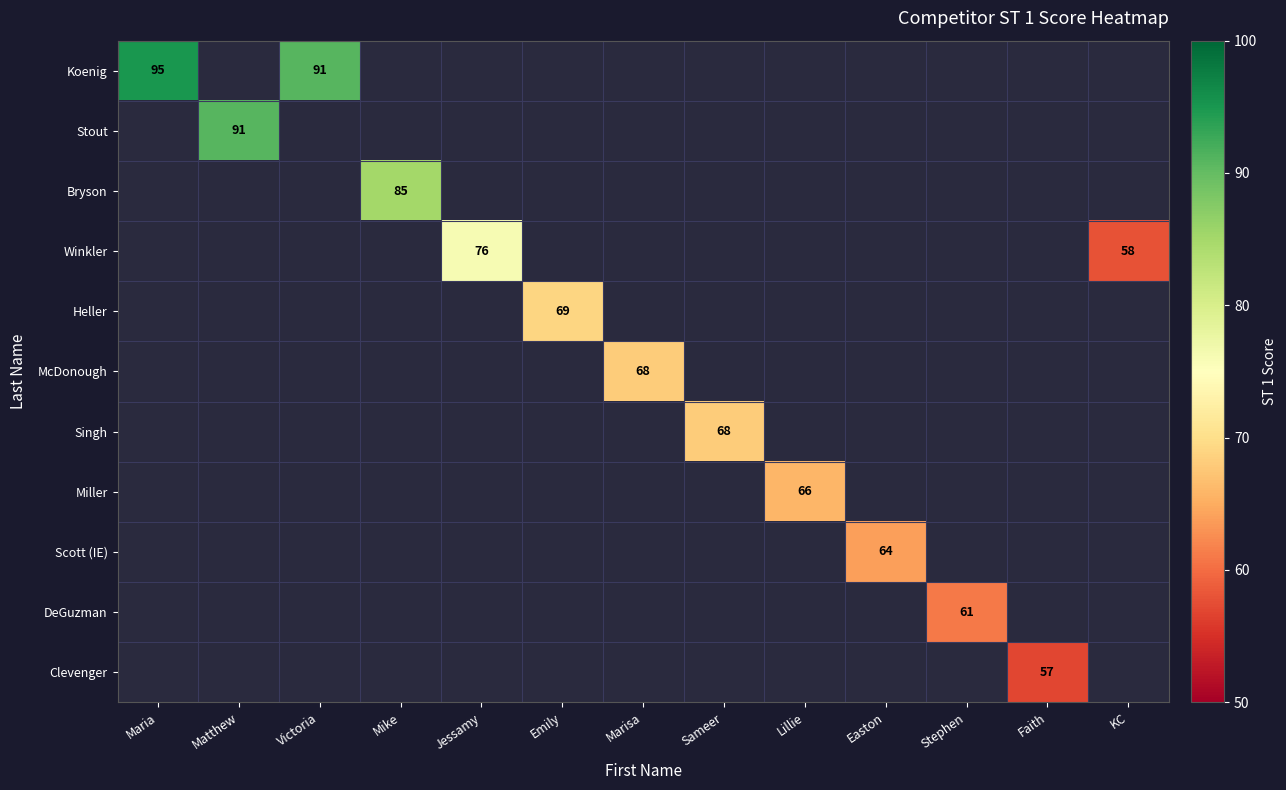

Between Marisa and Sameer, which is larger?

Sameer